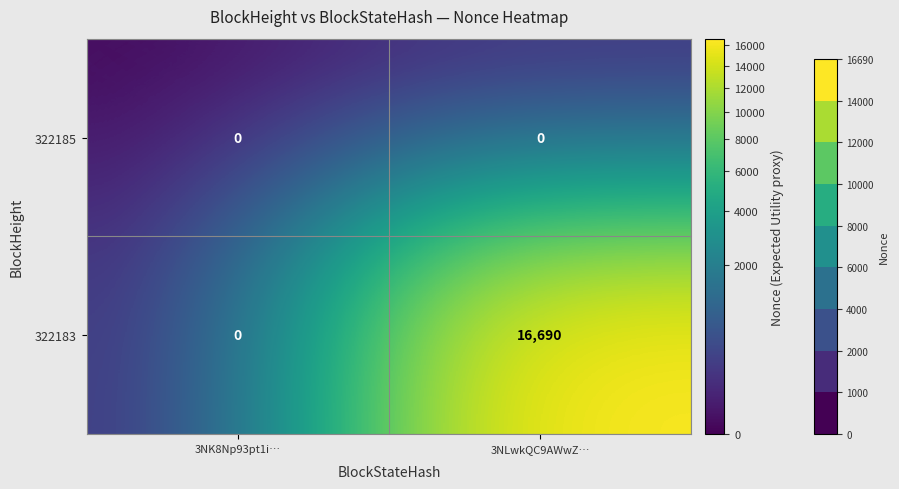

Reading right to left, list all the values displayed in this chart.

322185: 0	0
322183: 16690	0